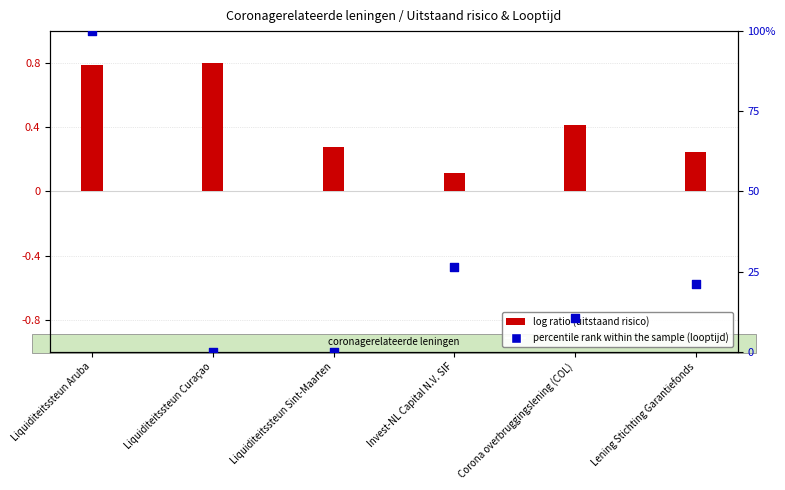

Which series has the largest Y range (max minus min)?

percentile rank within the sample (looptijd)